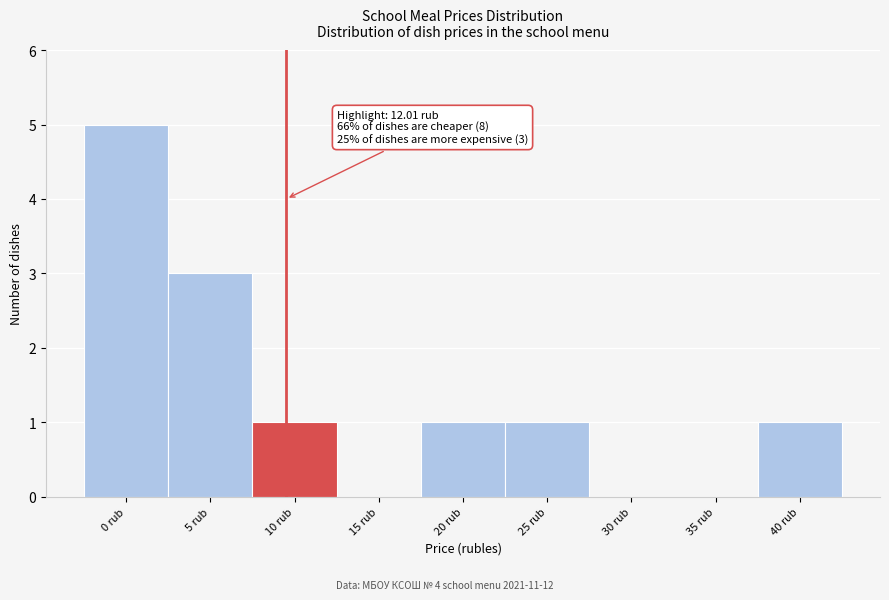

Reading left to right, list all the values displayed in this chart.

0 rub=5	5 rub=3	10 rub=1	15 rub=0	20 rub=1	25 rub=1	30 rub=0	35 rub=0	40 rub=1